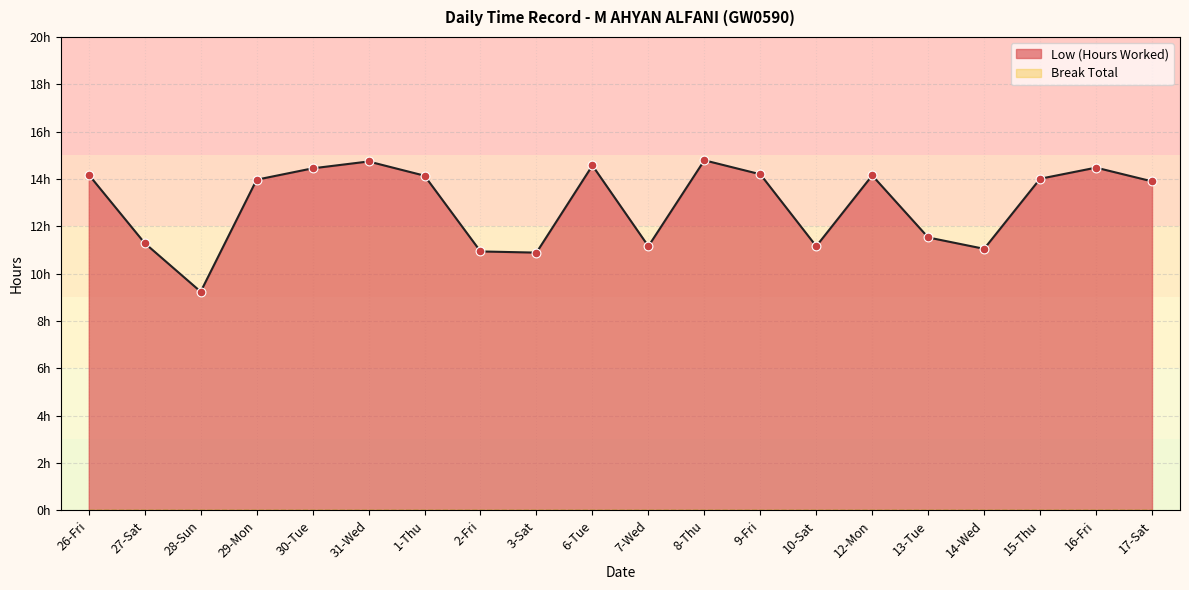

Between 30-Tue and 27-Sat, which is larger?

30-Tue